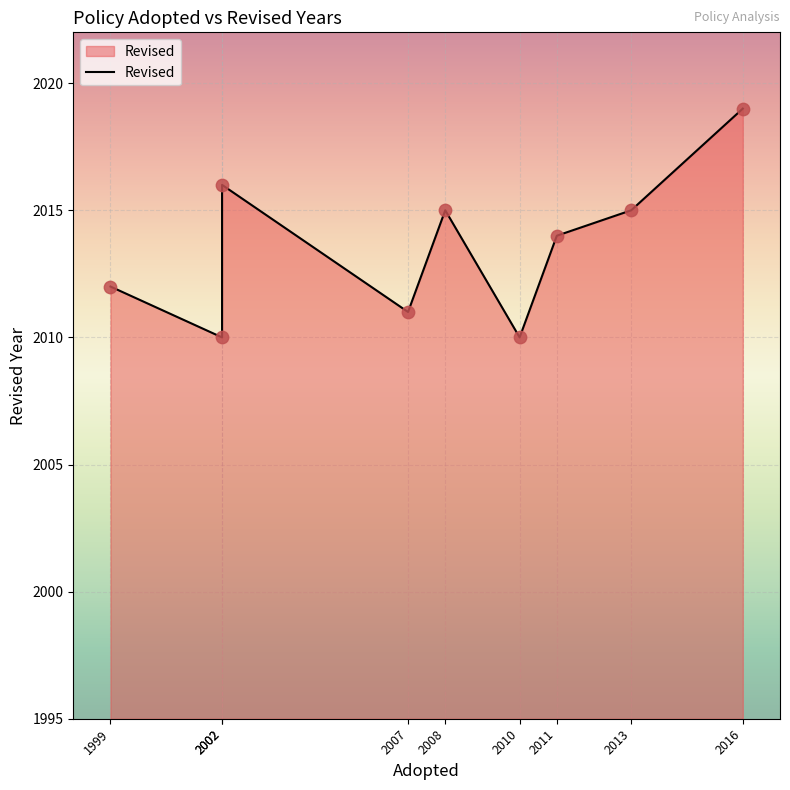

Approximately how many times larger is the value at 2016 compared to 2011?

1.0